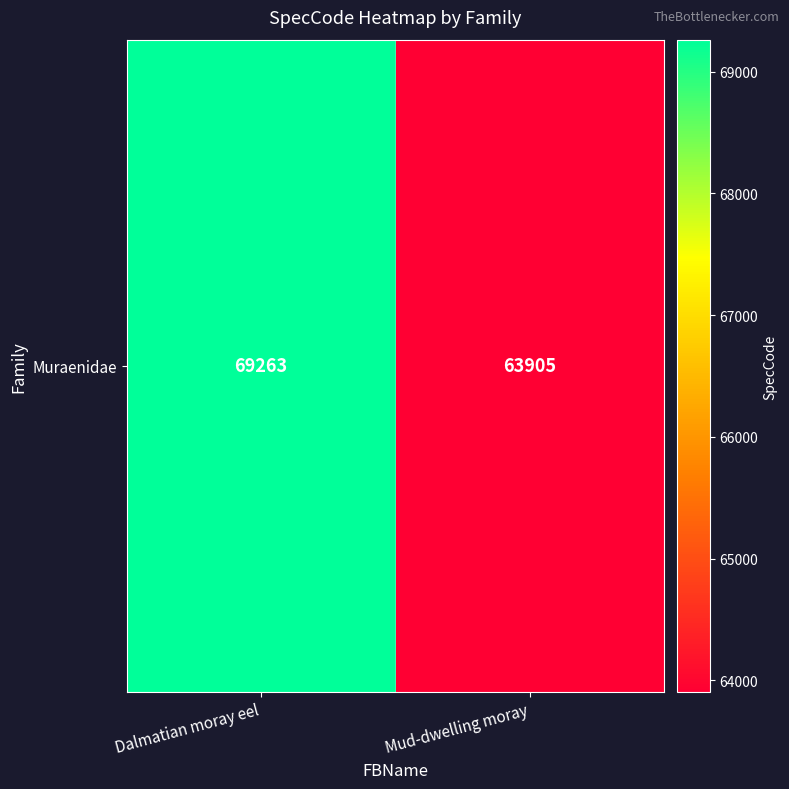

Approximately how many times larger is the value at Mud-dwelling moray compared to Dalmatian moray eel?

0.9